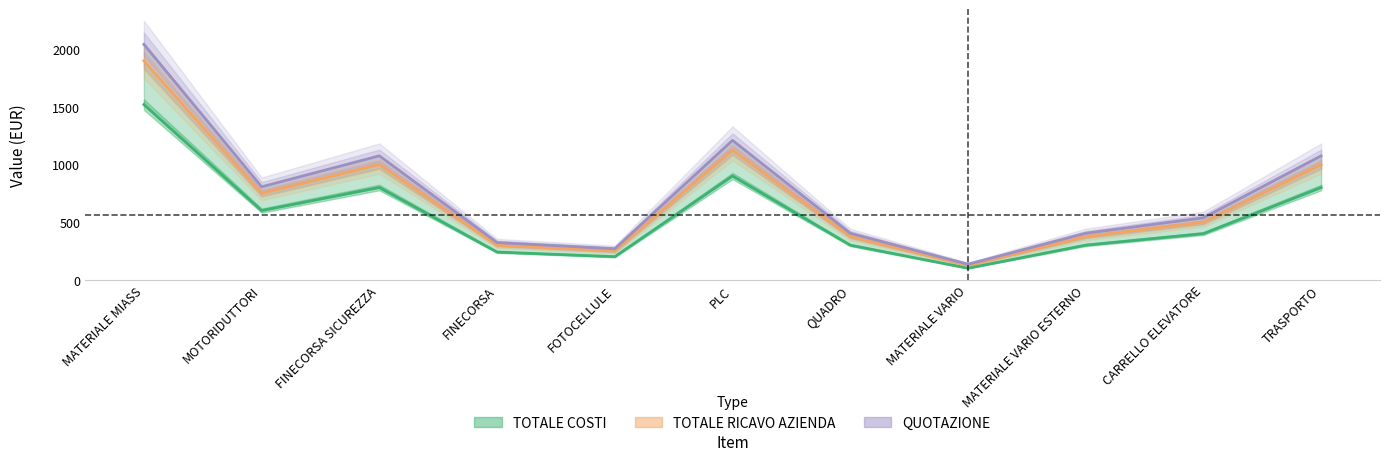

Rank the series by their maximum value, from lowest to highest.

TOTALE COSTI, TOTALE RICAVO AZIENDA, QUOTAZIONE